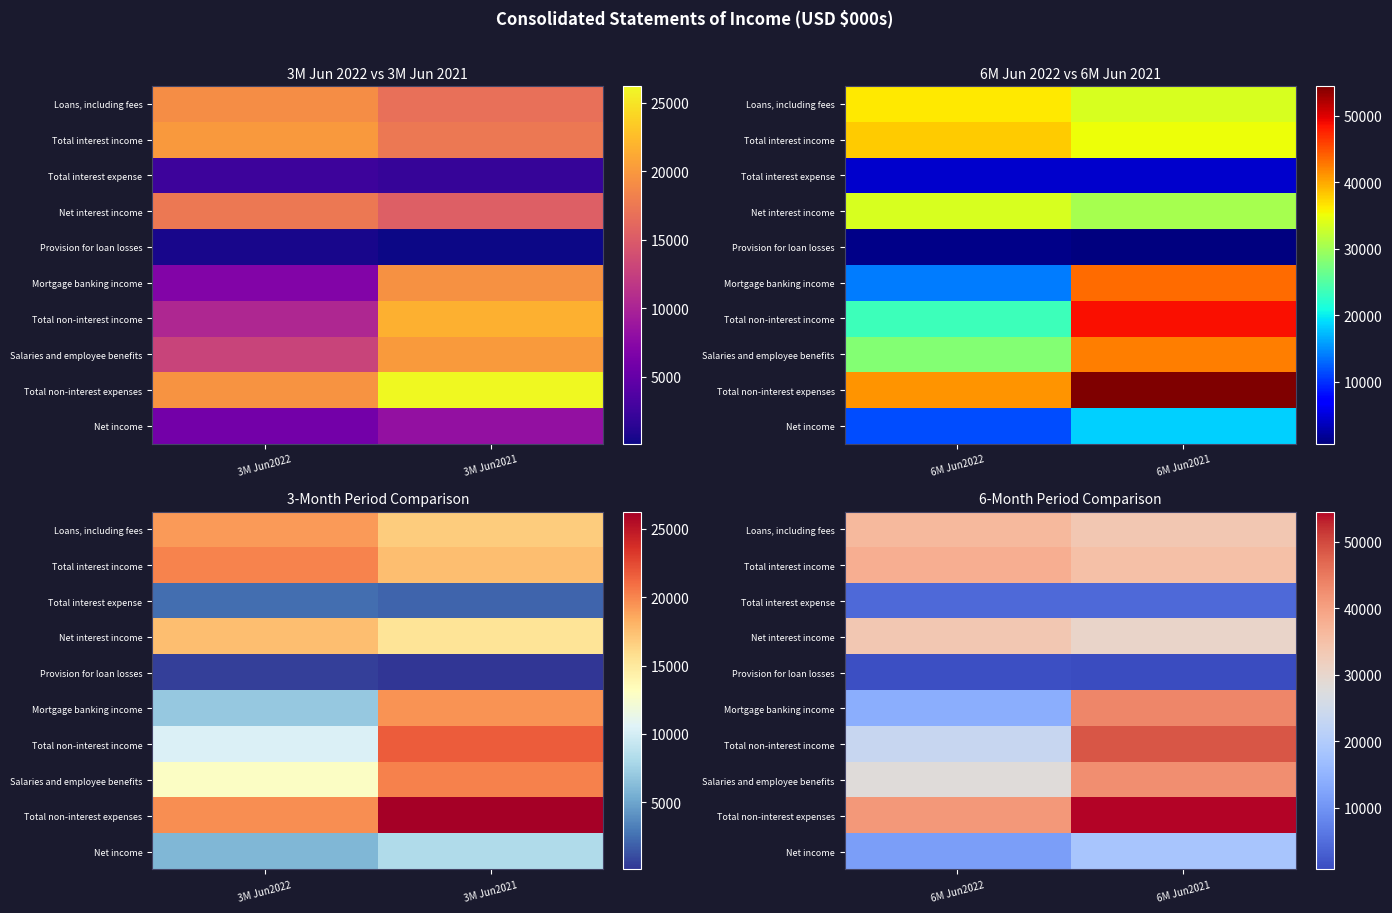

Count the number of data series in this chart.

10